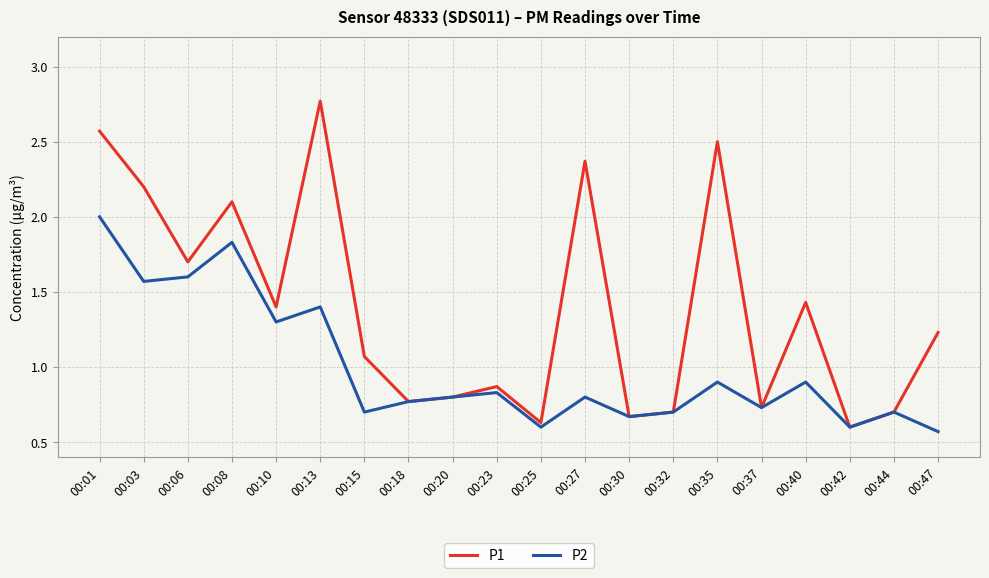

Which series changed the most between 00:03 and 00:44?

P1